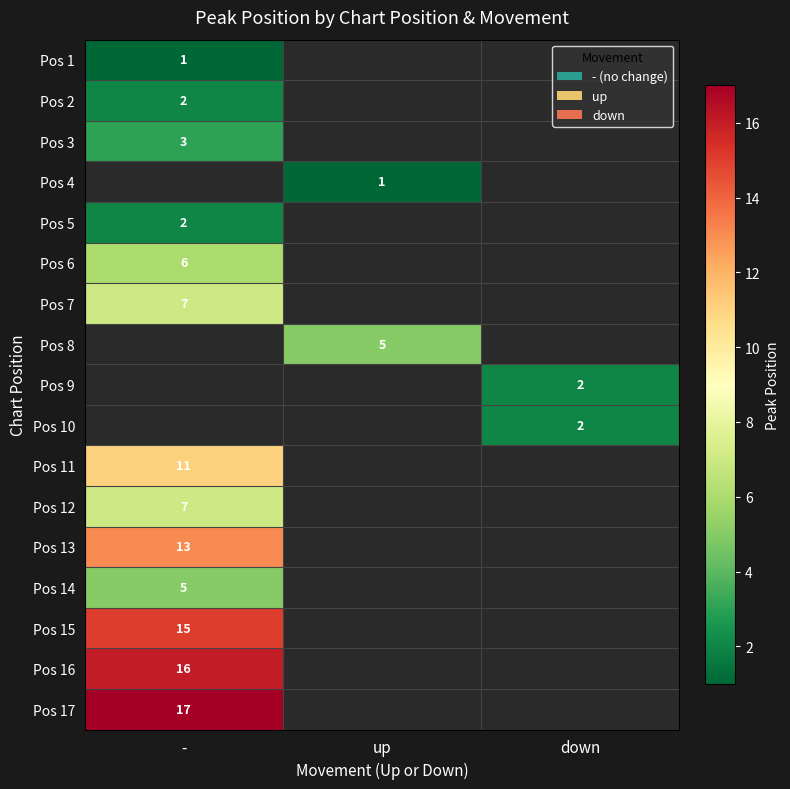

How many categories are shown in the chart?

3